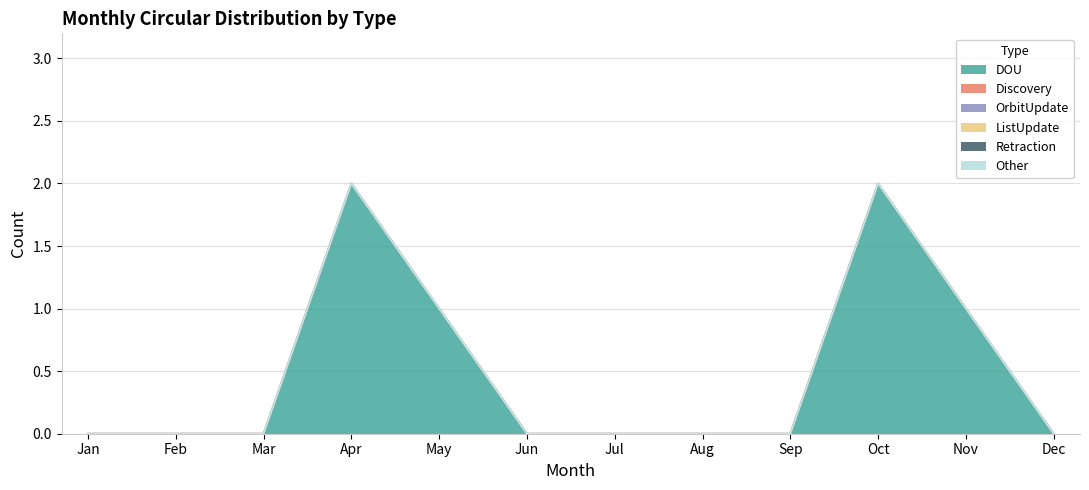

Does the chart display data point markers on the line(s)?

No